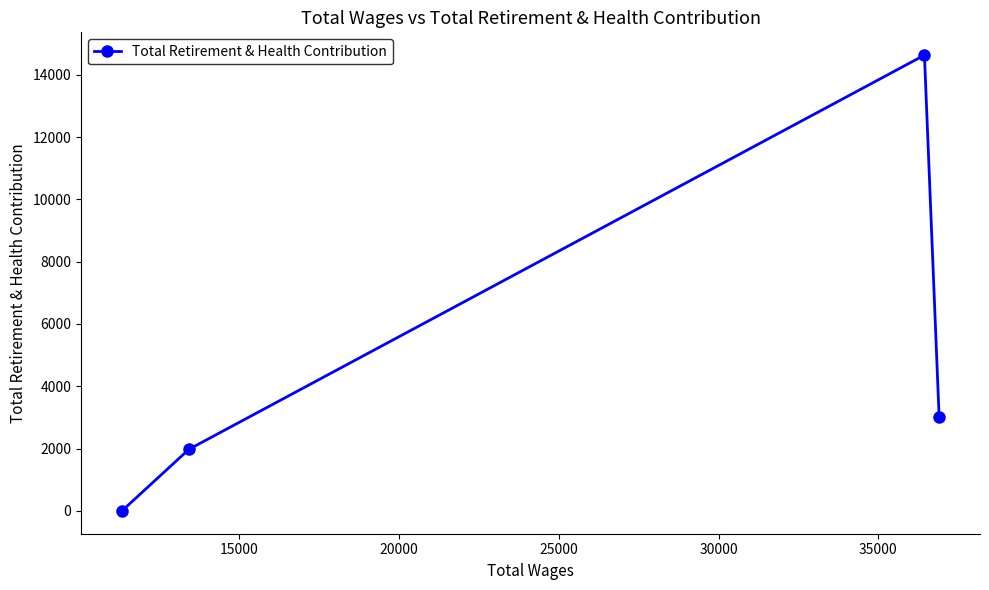

What is the difference between the maximum and minimum values?

14628